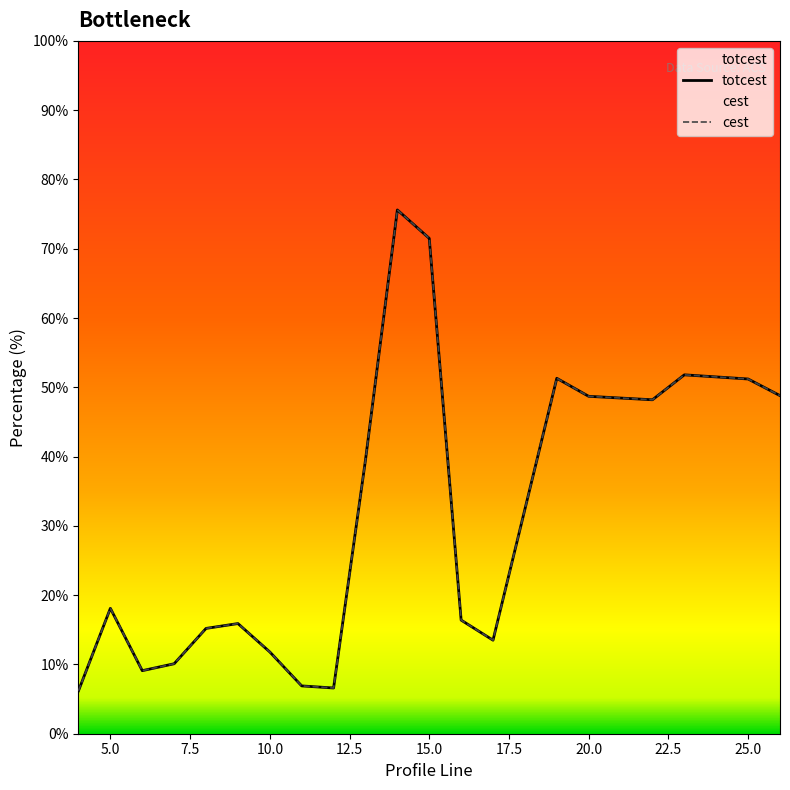

True or false: cest and totcest cross at least once.

False